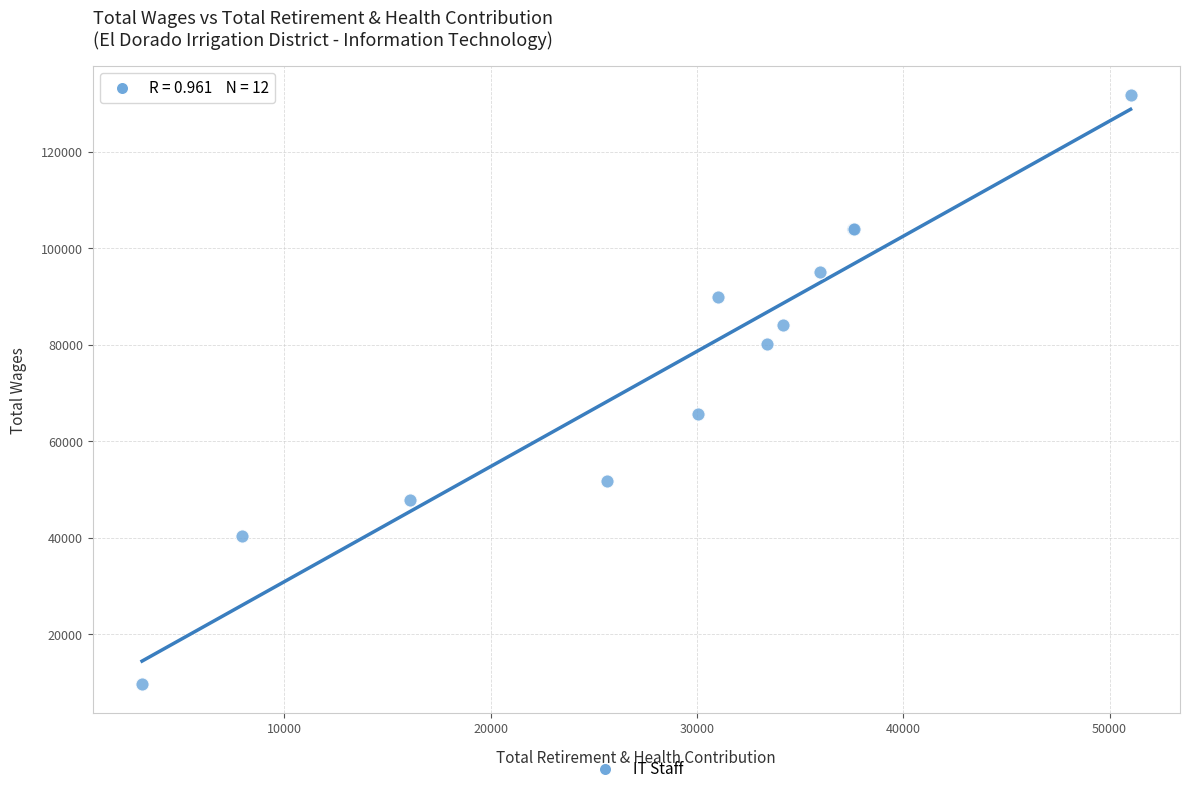

What Y value in the scatter plot is closest to 70735?

65698